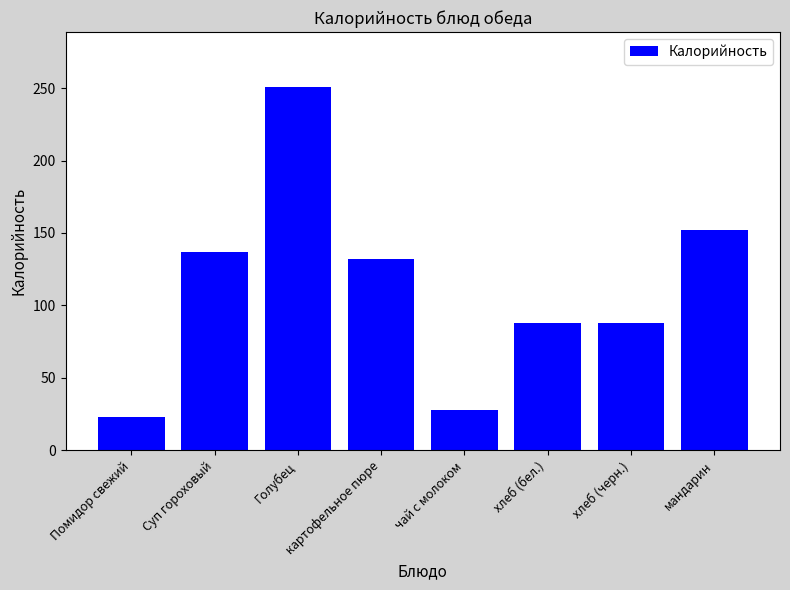

What is the sum of the values at картофельное пюре and мандарин?

284